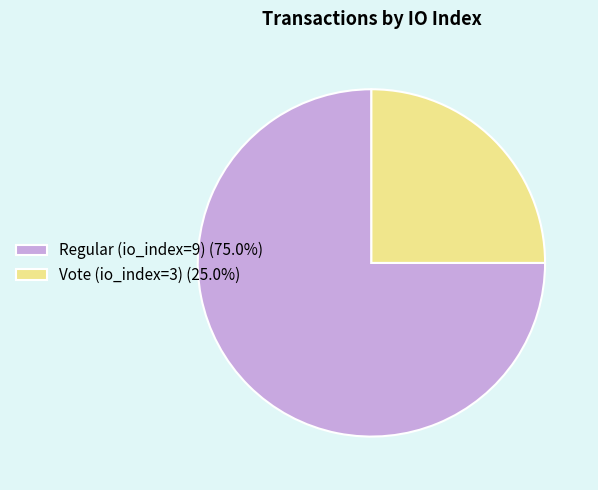

Does Regular (io_index=9) (75.0%) account for over 50% of the chart?

Yes